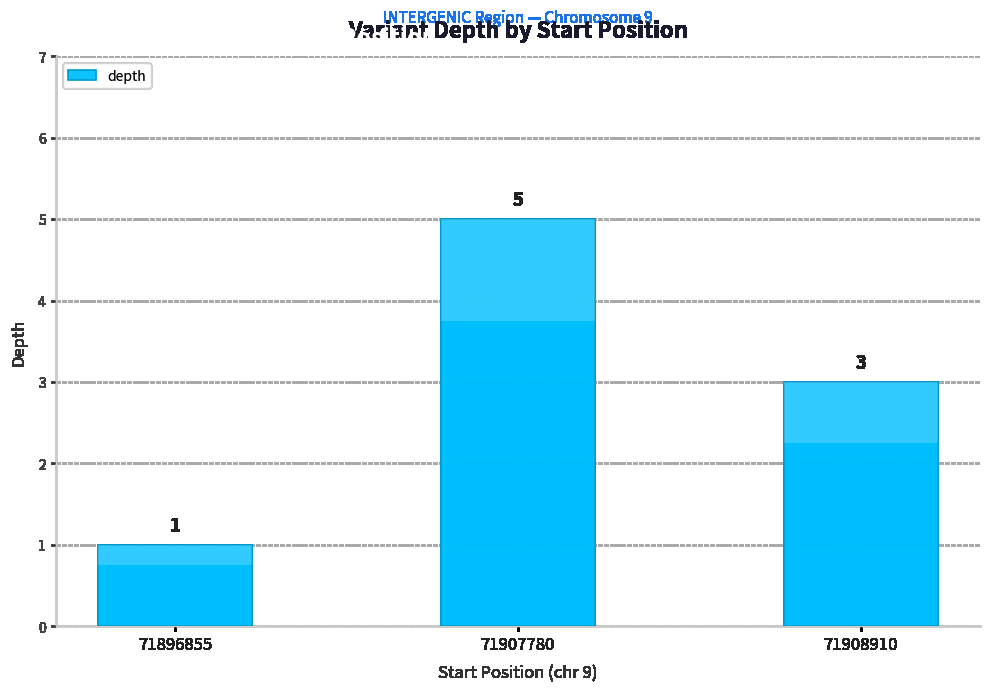

What is the average value?

3